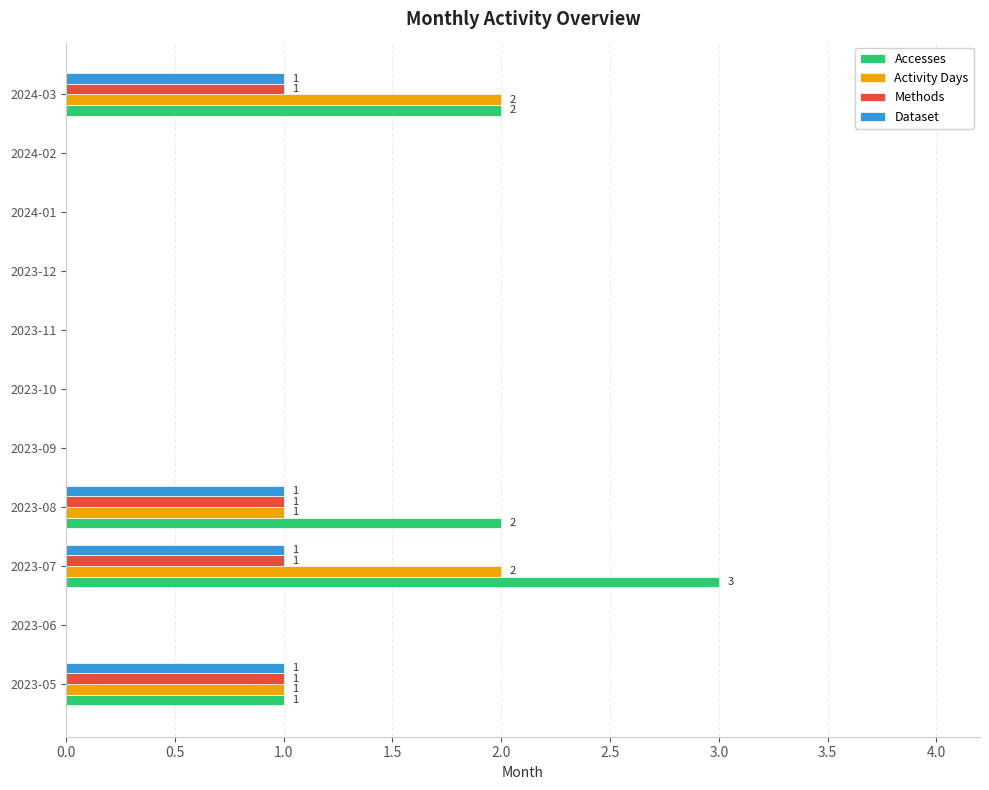

The value of Dataset at 2023-11 is 1. True or false?

False